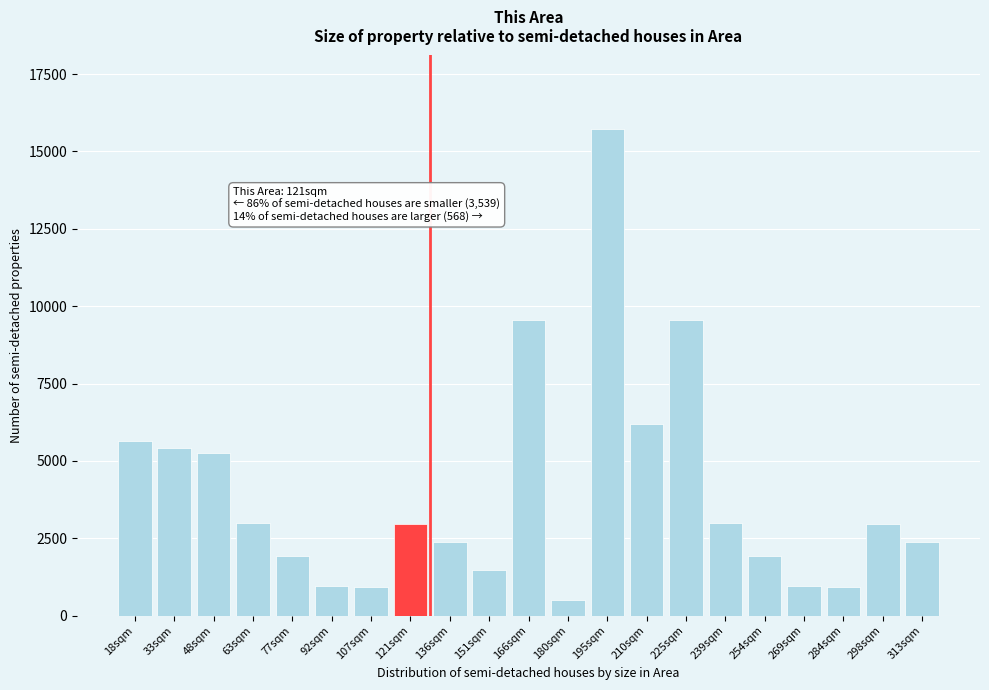

What is the sum of the values at 313sqm and 298sqm?

5349